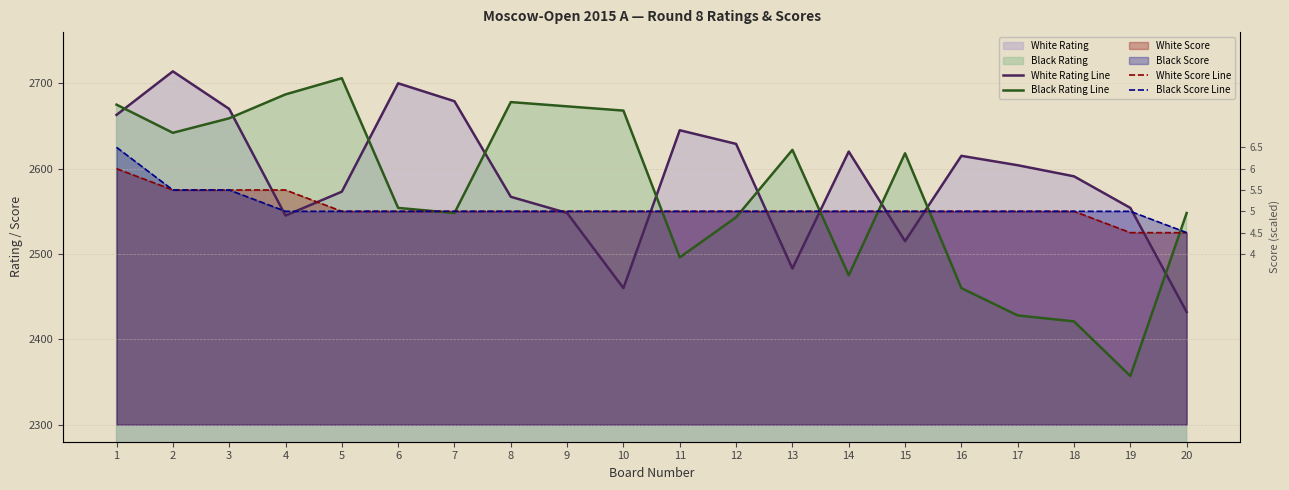

Count the number of categories in the chart.

20